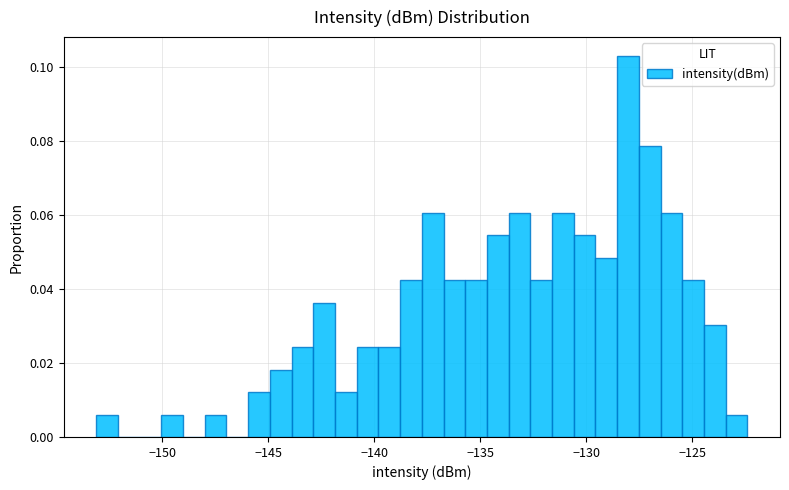

Around what value on the x-axis is the tallest bar? Give the approximate position of its centre, as read against the axis.

-128.0